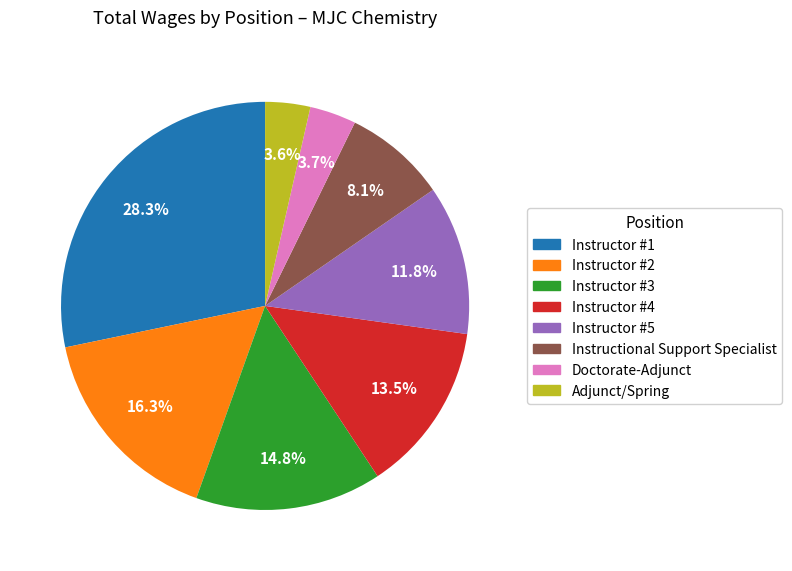

What percentage is the Instructional Support Specialist slice, to the nearest percent?

8%